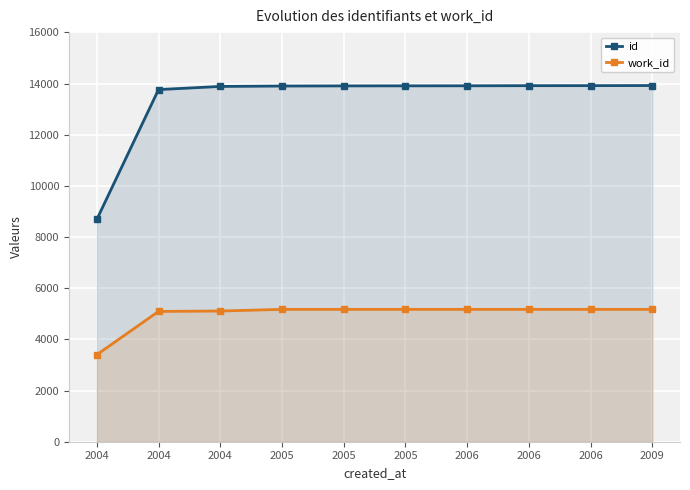

How many data points does each series have?

10